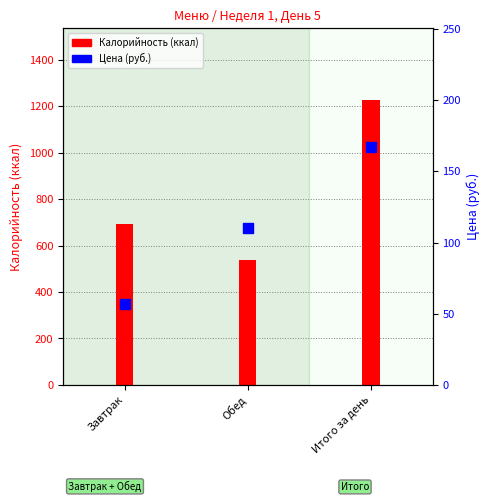

Which series has the largest total across all categories?

Калорийность